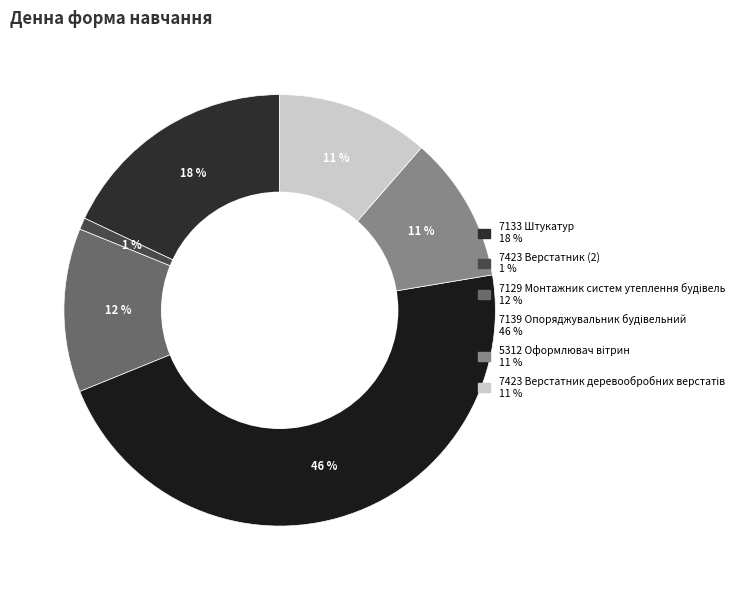

How many slices are in this pie chart?

6